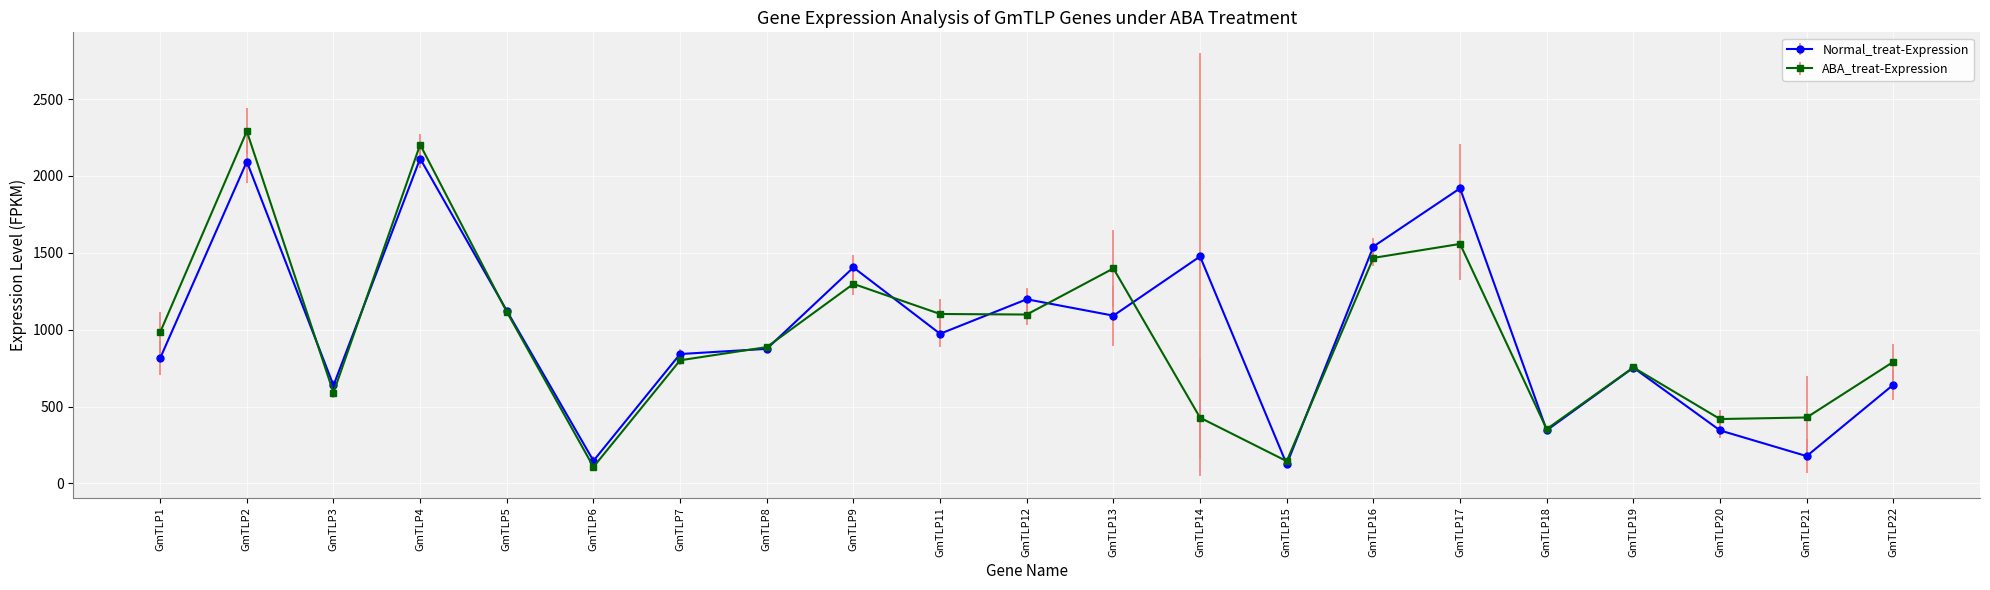

What is the sum of the Normal_treat-Expression values at GmTLP15 and GmTLP21?

301.8